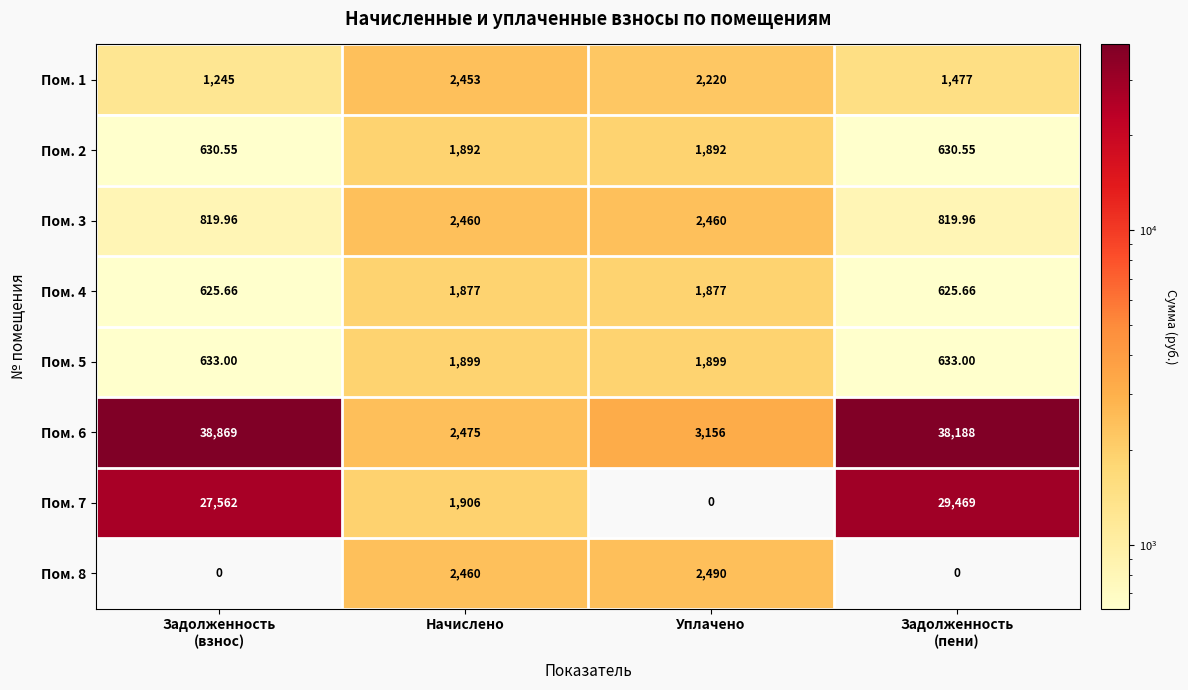

At which label is Пом. 6 closest to 20672?

Уплачено